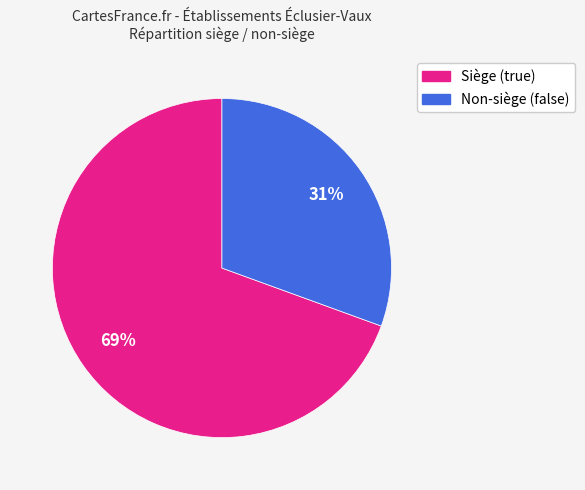

To the nearest percent, what is the average slice percentage?

50%